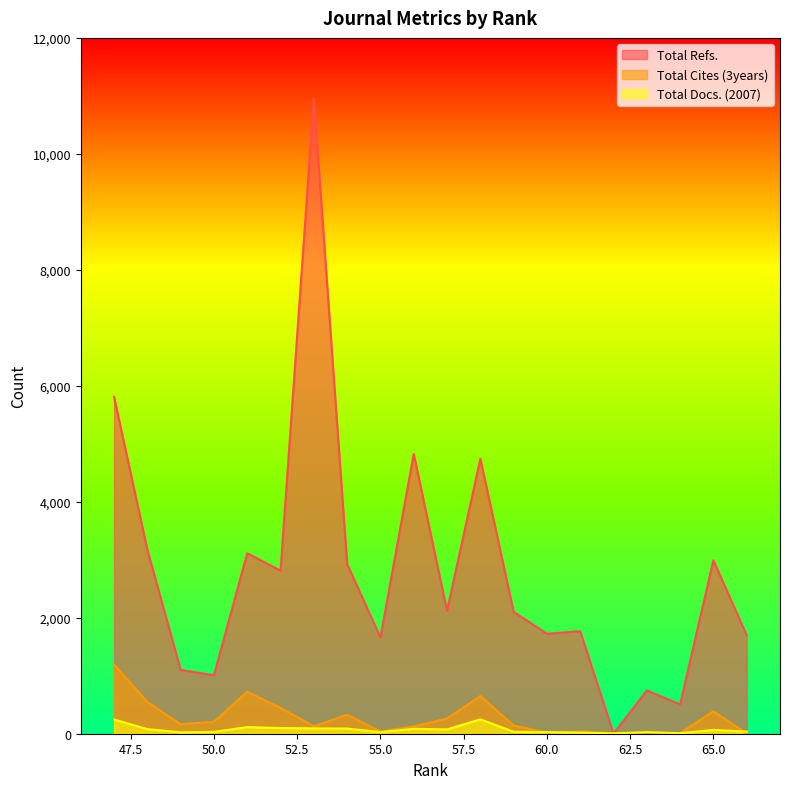

What is the difference between the Total Cites (3years) values at 54 and 51?

397